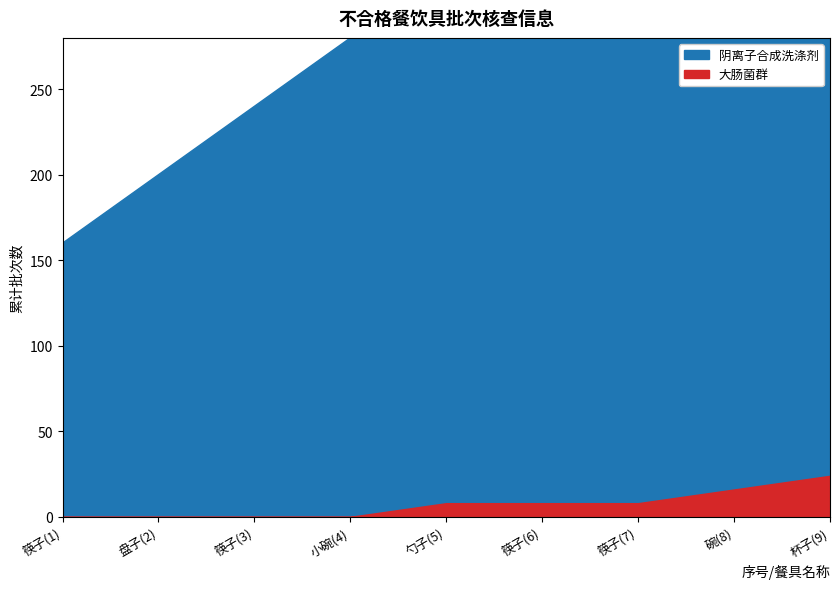

How many data points does each series have?

9